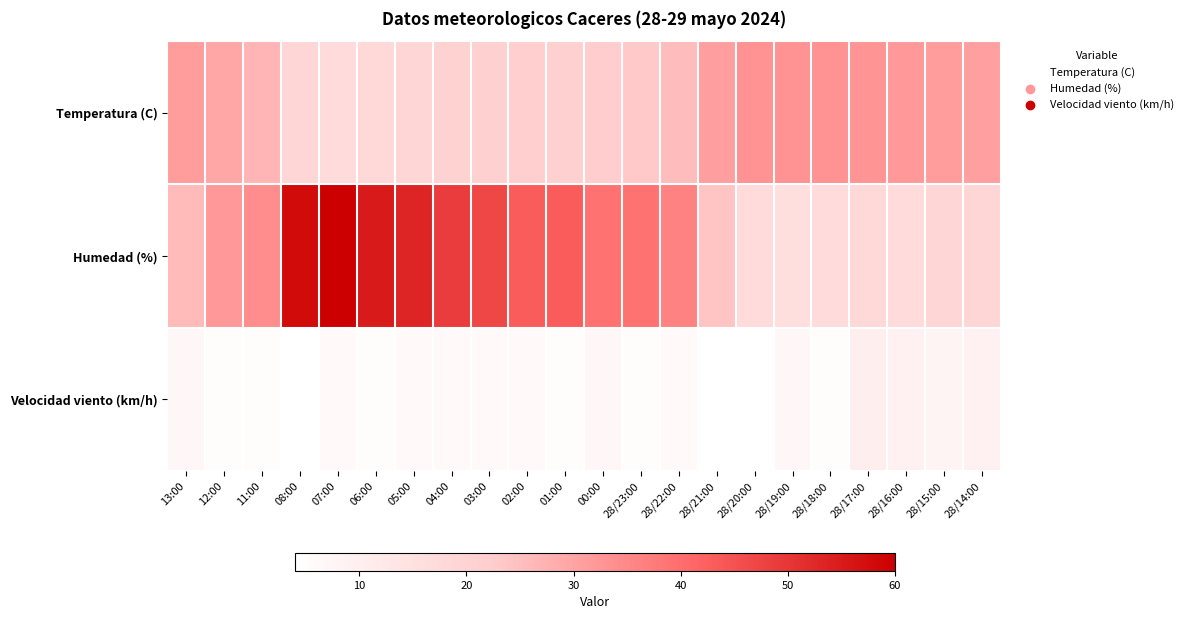

Which series changed the most between 03:00 and 00:00?

Humedad (%)